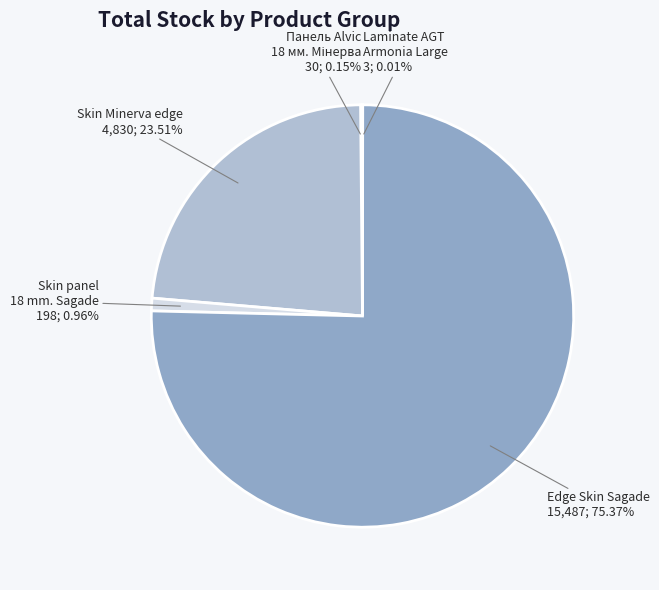

Is there any slice that represents more than half of the pie?

Yes